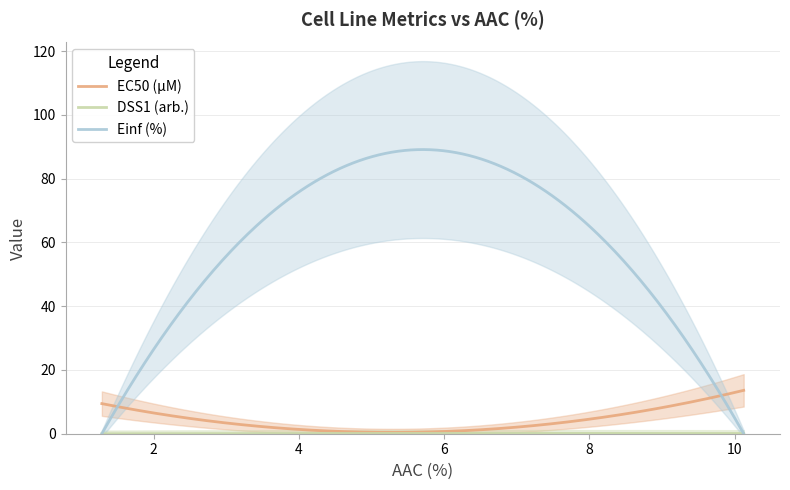

What is the maximum value for DSS1 (arb.)?

0.1